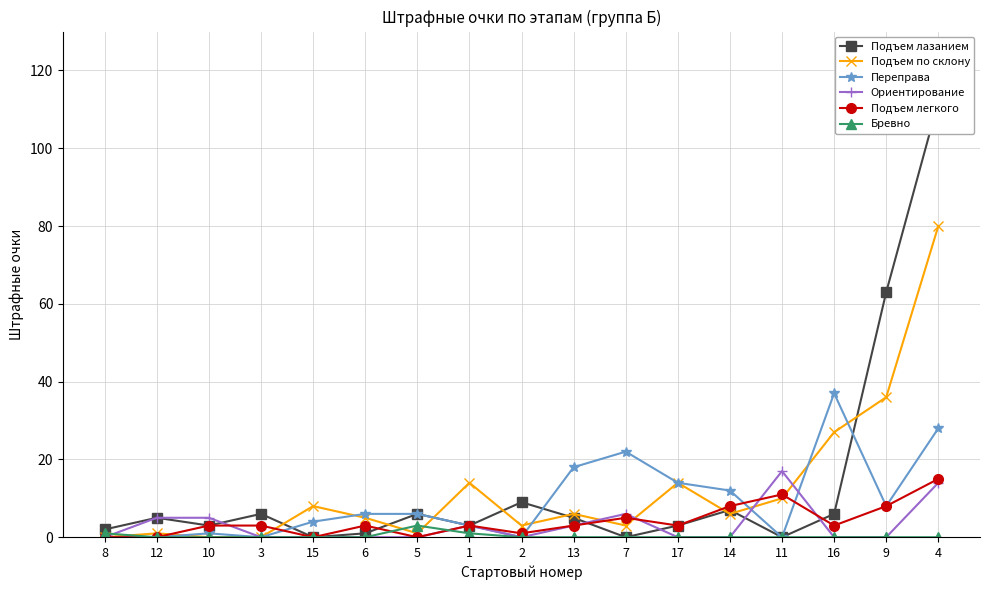

At how many categories does at least one series exceed 102?

1